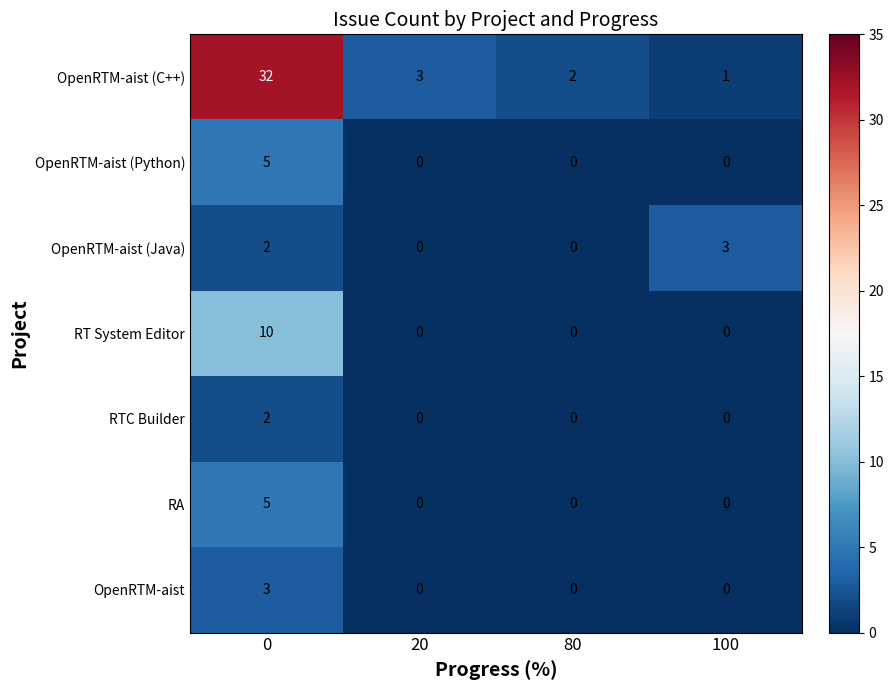

Reading left to right, transcribe all the data shown in this chart.

OpenRTM-aist (C++): 32	3	2	1
OpenRTM-aist (Python): 5	0	0	0
OpenRTM-aist (Java): 2	0	0	3
RT System Editor: 10	0	0	0
RTC Builder: 2	0	0	0
RA: 5	0	0	0
OpenRTM-aist: 3	0	0	0